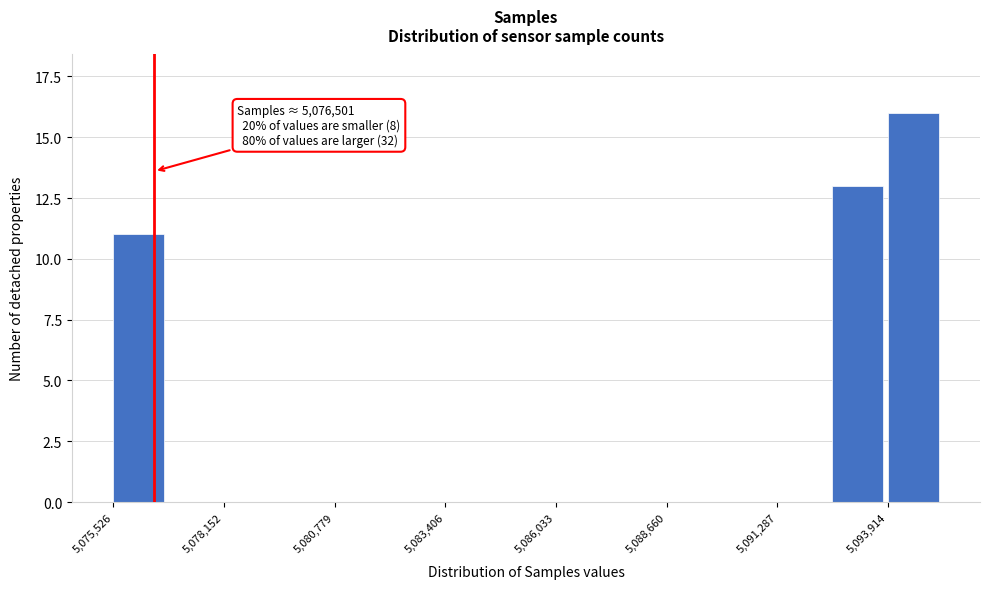

Around what value on the x-axis is the tallest bar? Give the approximate position of its centre, as read against the axis.

5094500